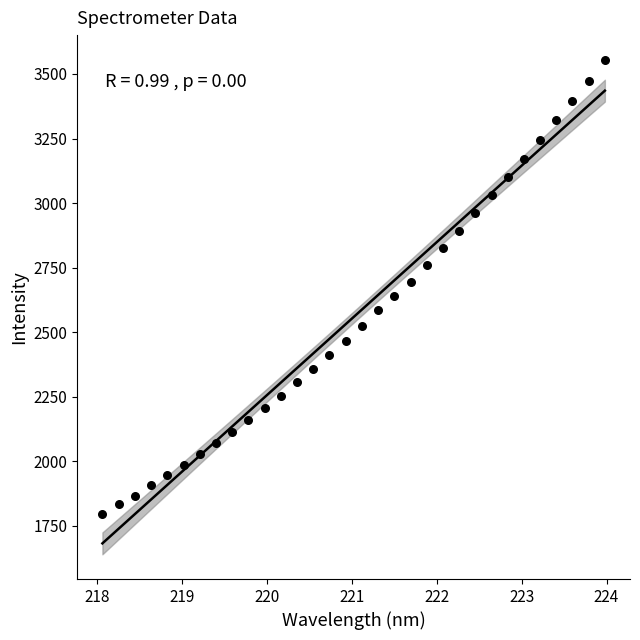

What is the range of X values (max minus min)?

5.9